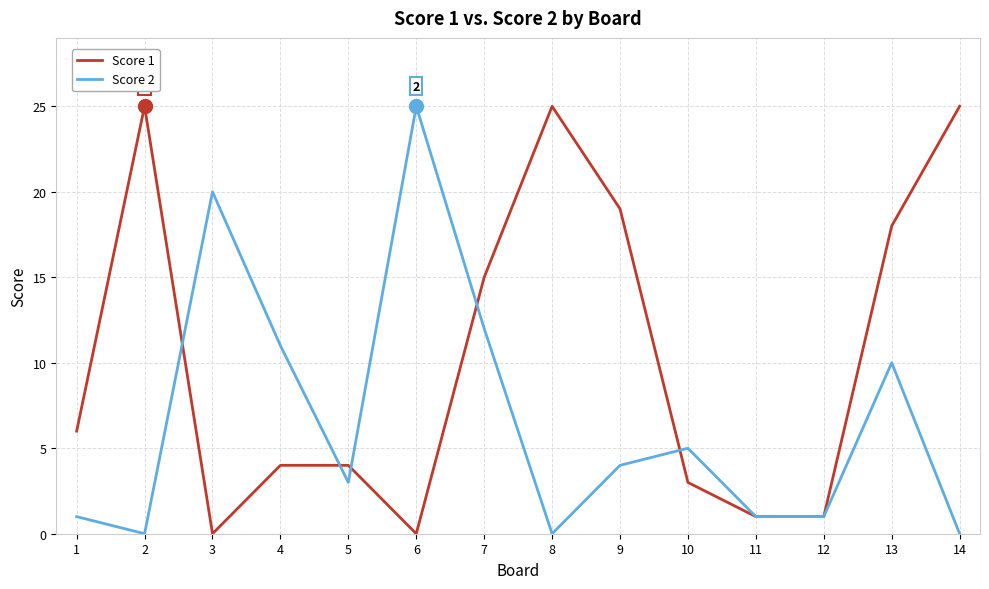

What is the difference between the highest and lowest values at 14?

25